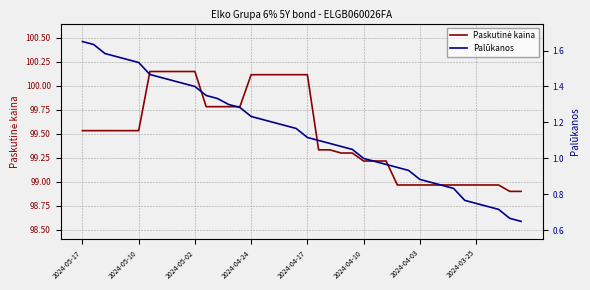

How many data points in Palūkanos are less than 1?

14